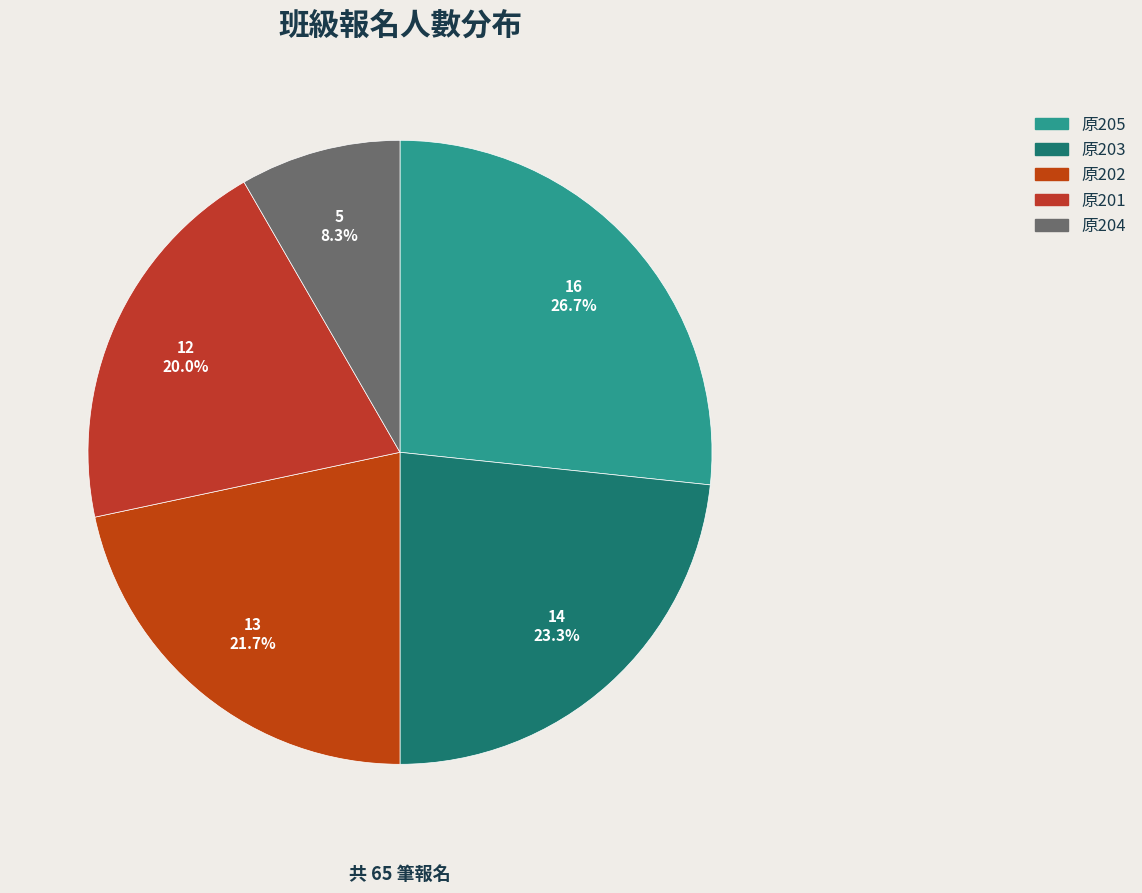

The 原204 slice represents 8% of the pie. True or false?

True